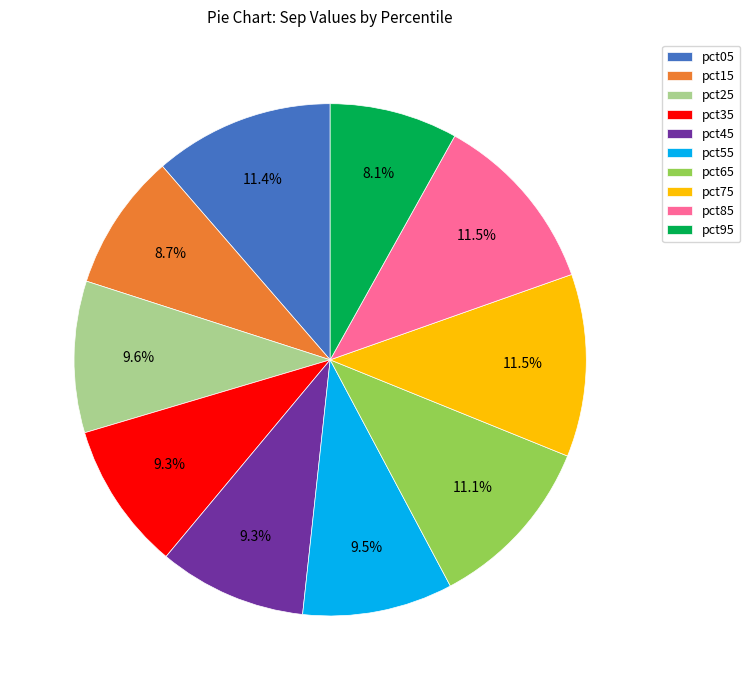

Is there a majority slice in this chart?

No